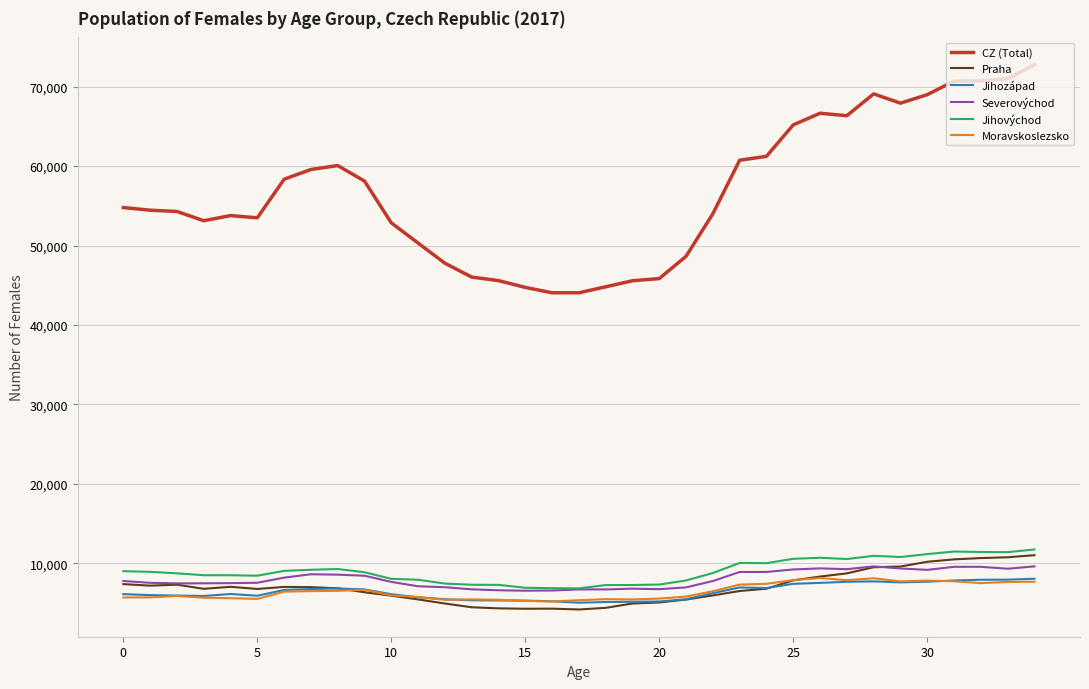

Which series has the largest range (max minus min)?

CZ (Total)